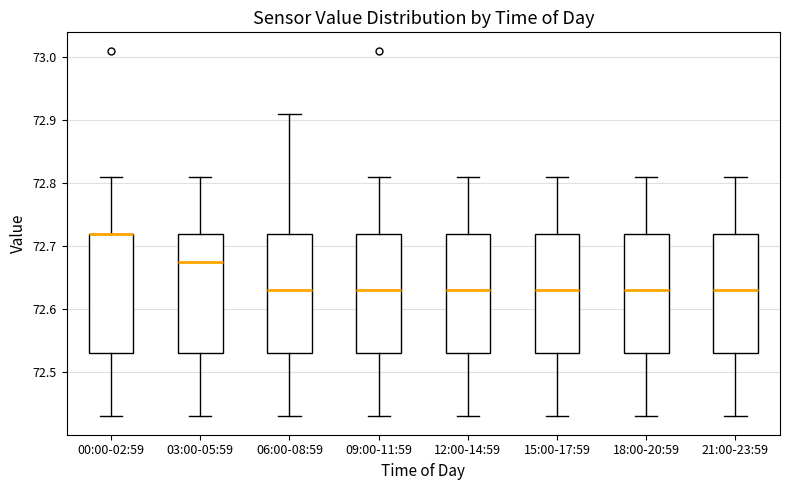

Reading left to right, read every box against the y-axis: the position of its median line, the range the box covers, and the ends of its whiskers. The values are not printed on the chart, so give them approximately, as read against the axis.

00:00-02:59: median 72.72 (drawn on the box's upper edge), box 72.53 to 72.72, whiskers 72.43 to 72.81
03:00-05:59: median 72.68, box 72.53 to 72.72, whiskers 72.43 to 72.81
06:00-08:59: median 72.63, box 72.53 to 72.72, whiskers 72.43 to 72.91
09:00-11:59: median 72.63, box 72.53 to 72.72, whiskers 72.43 to 72.81
12:00-14:59: median 72.63, box 72.53 to 72.72, whiskers 72.43 to 72.81
15:00-17:59: median 72.63, box 72.53 to 72.72, whiskers 72.43 to 72.81
18:00-20:59: median 72.63, box 72.53 to 72.72, whiskers 72.43 to 72.81
21:00-23:59: median 72.63, box 72.53 to 72.72, whiskers 72.43 to 72.81